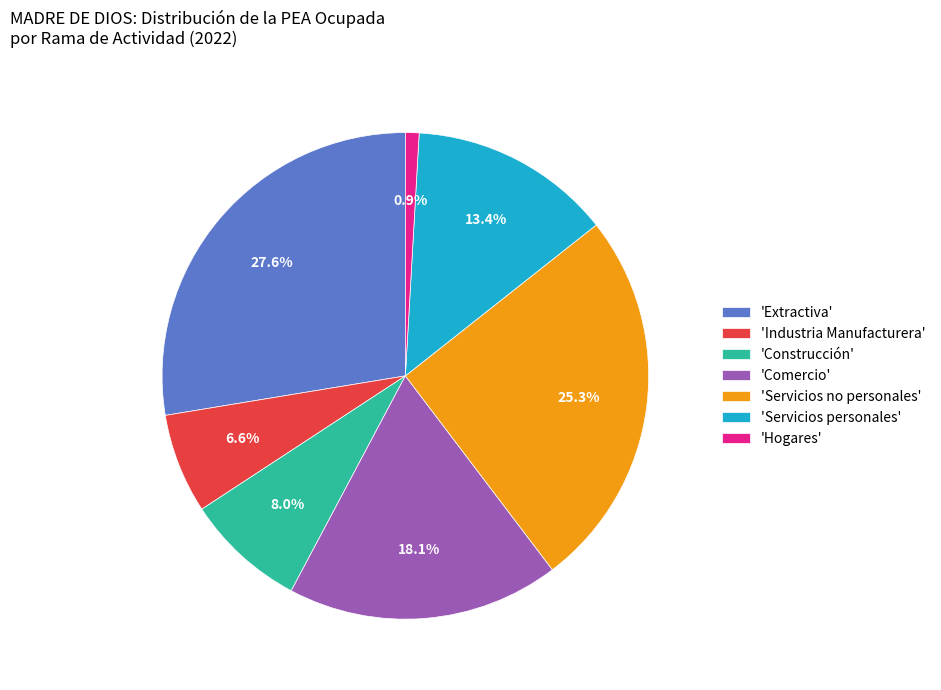

What portion of the pie excludes 'Servicios personales'?

86.6%